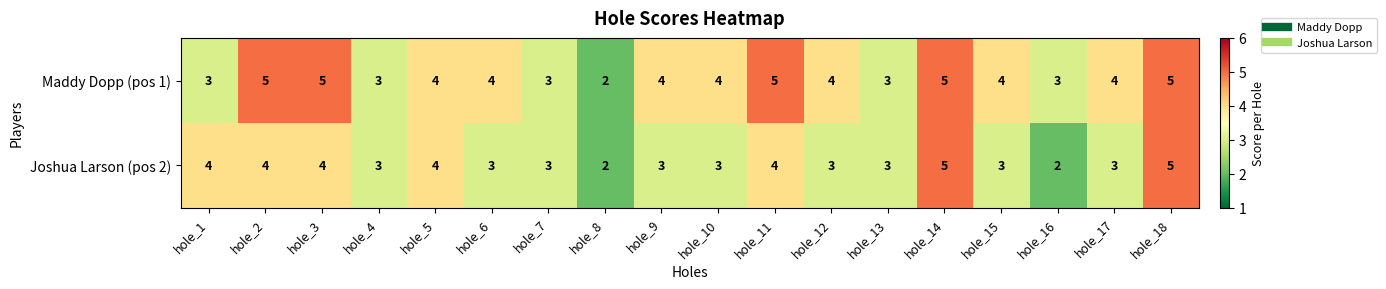

What is the highest value of the Joshua Larson (pos 2) series?

5